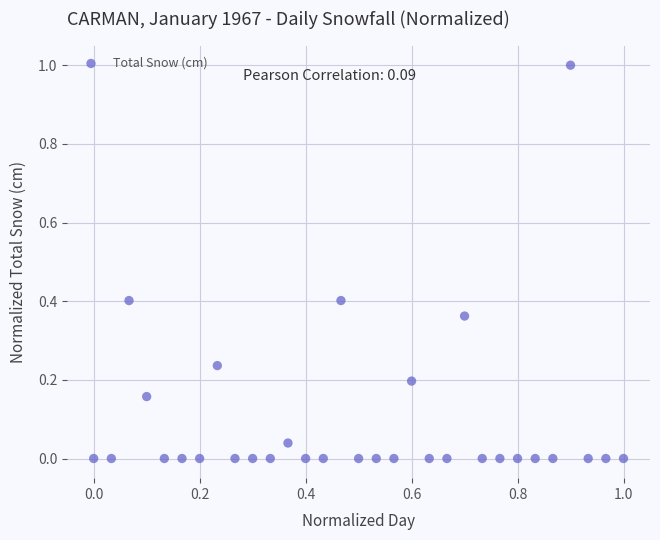

What is the range of X values (max minus min)?

1.0